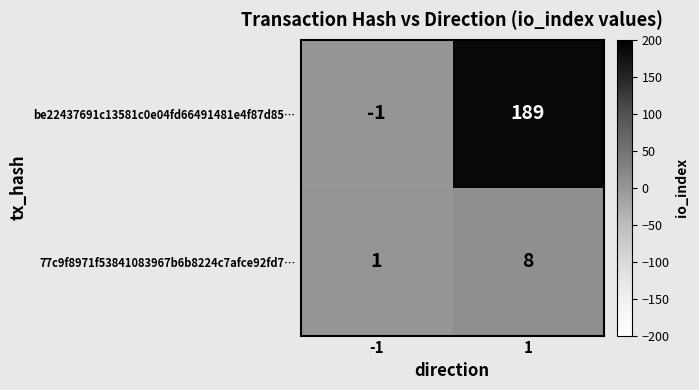

Reading right to left, transcribe all the data shown in this chart.

be22437691c13581c0e04fd66491481e4f87d85…: 1=189	-1=-1
77c9f8971f53841083967b6b8224c7afce92fd7…: 1=8	-1=1